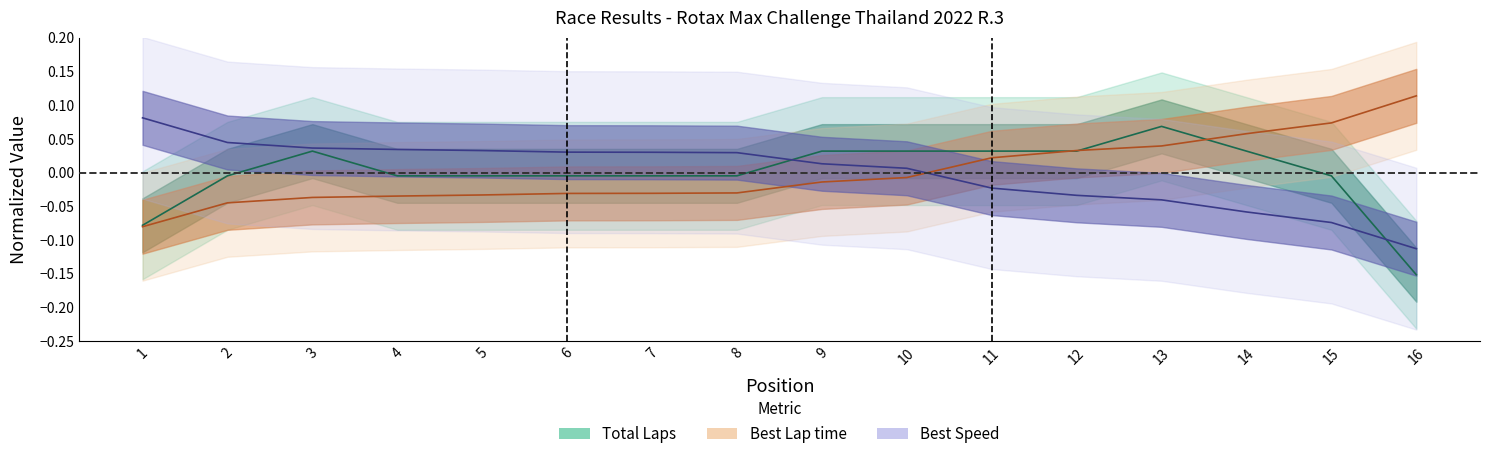

True or false: Best Lap time has more than 0 interior local peaks.

False